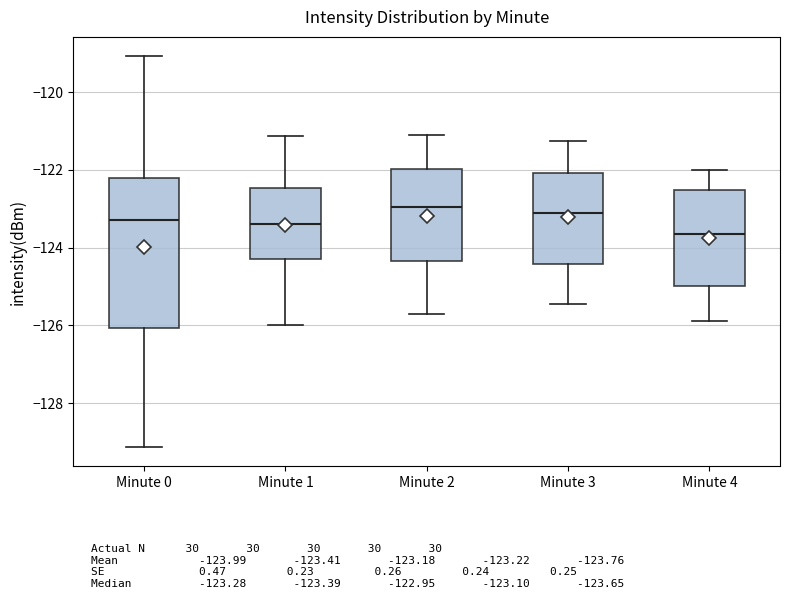

Comparing the boxes themselves (not the whiskers), which one is the tallest?

Minute 0